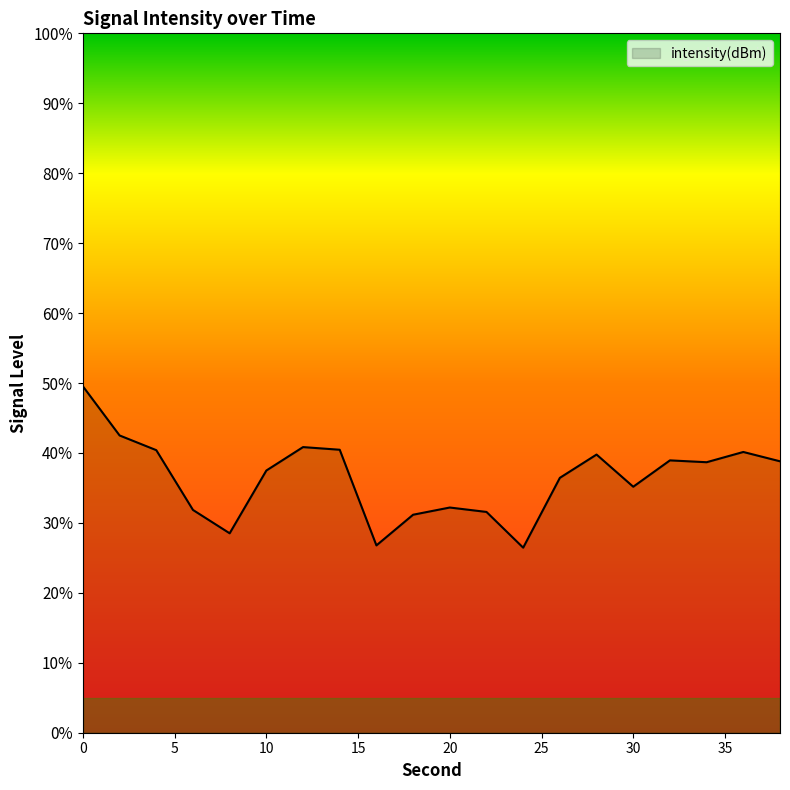

Count the number of data series in this chart.

1